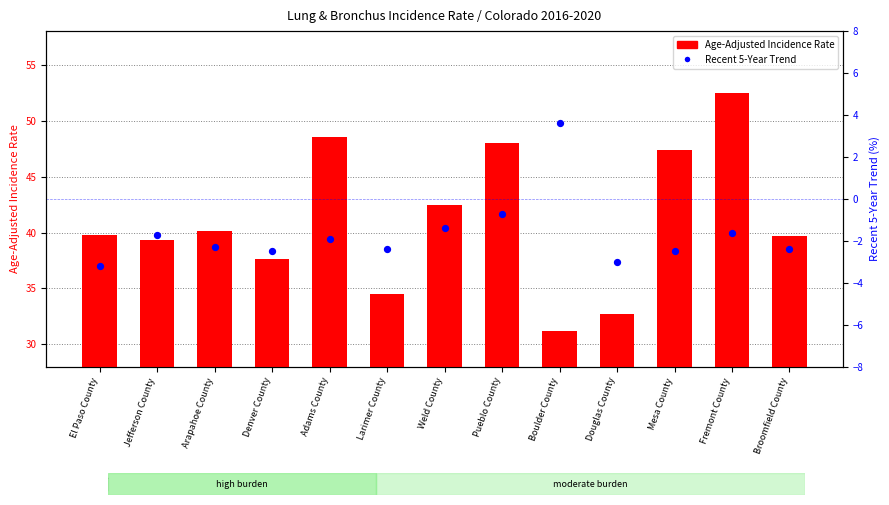

What is the total value across all series at Weld County?

41.1